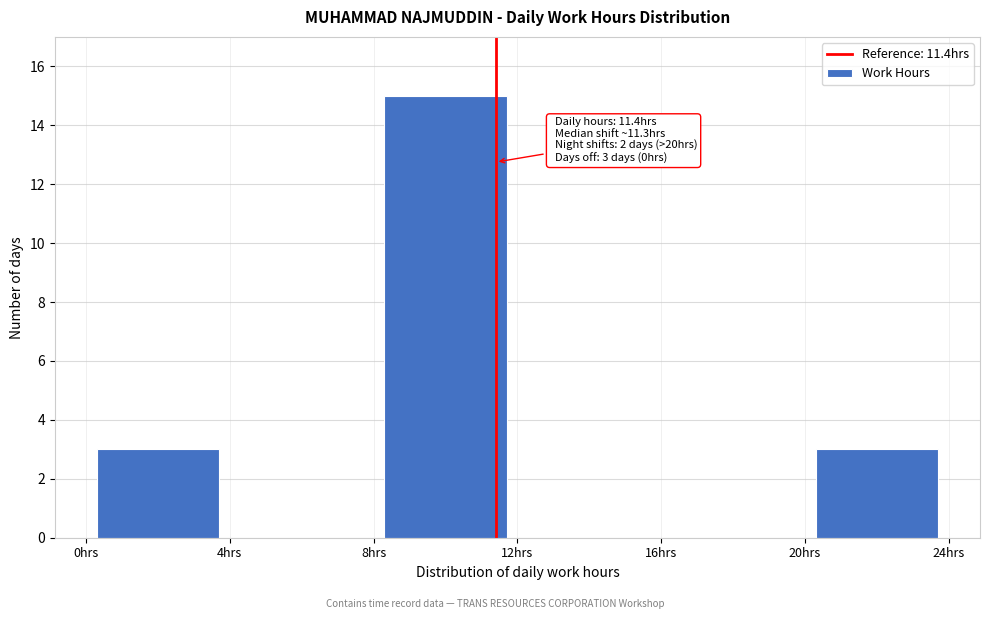

Over which range of the x-axis is the bar tallest?

8 to 12